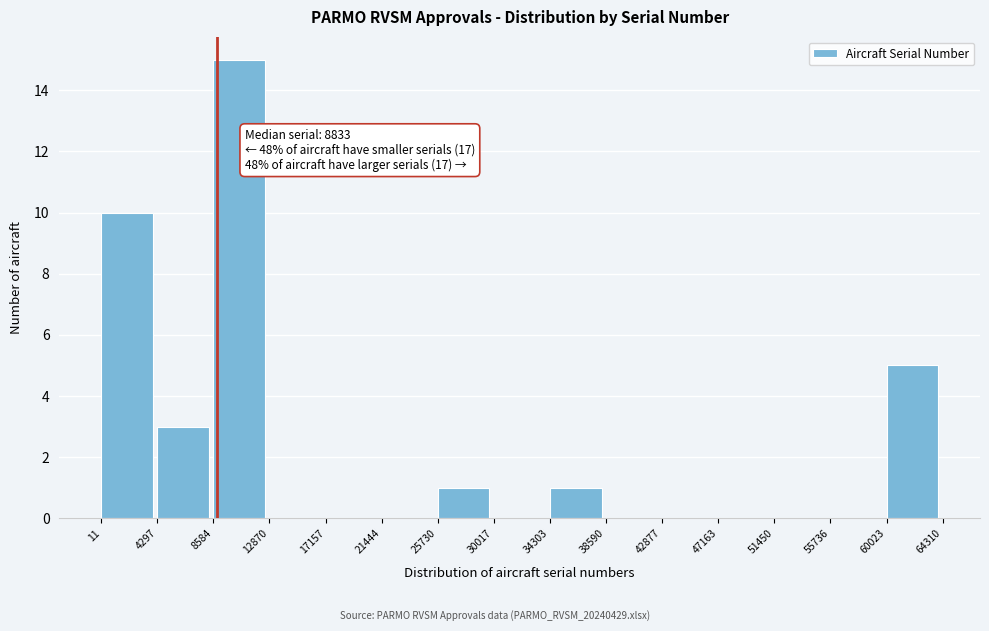

Over which range of the x-axis is the bar tallest?

8584 to 12870